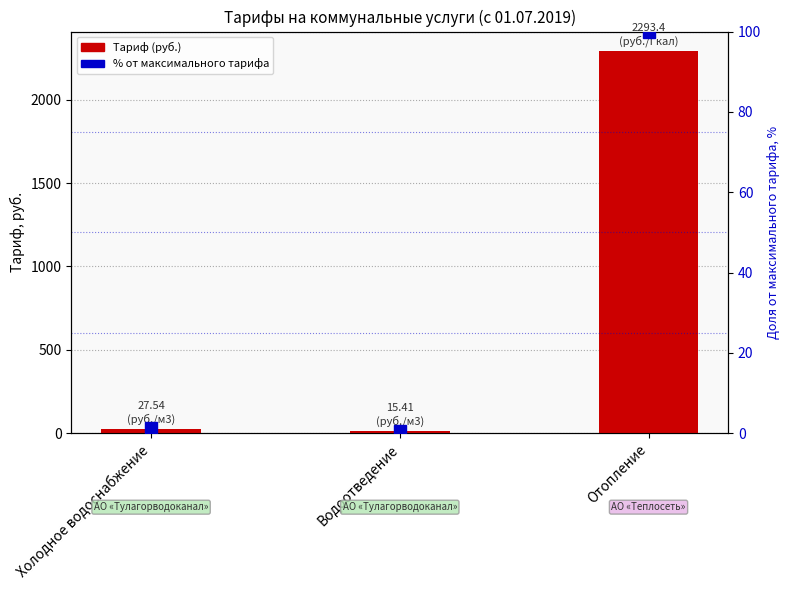

How many groups of bars are there?

3